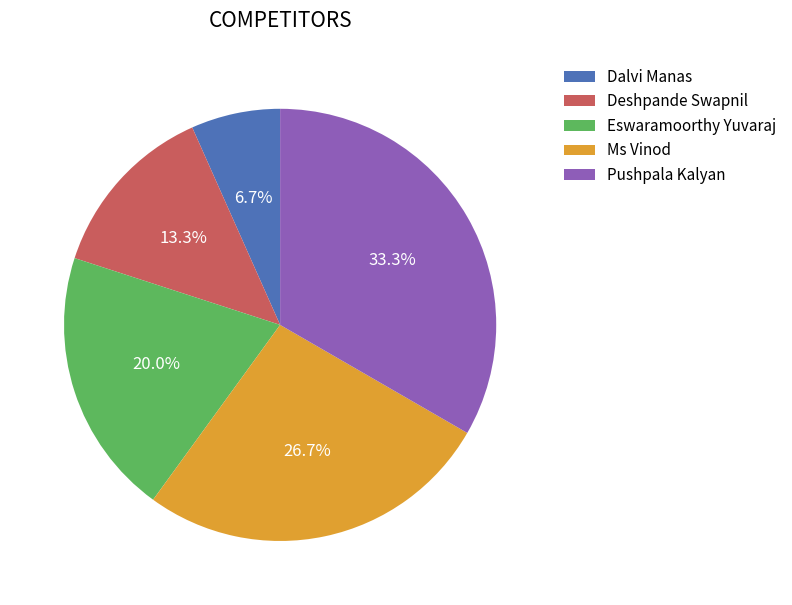

Between Ms Vinod and Deshpande Swapnil, which is larger?

Ms Vinod